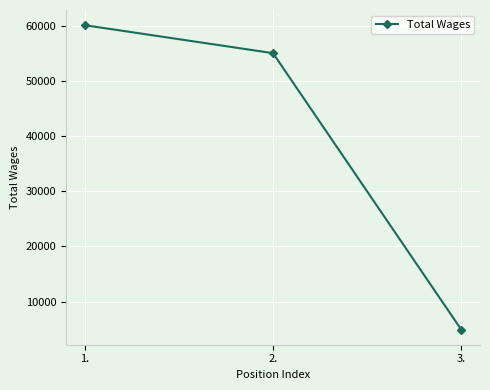

What is the value of the 2nd point from the left?

55013